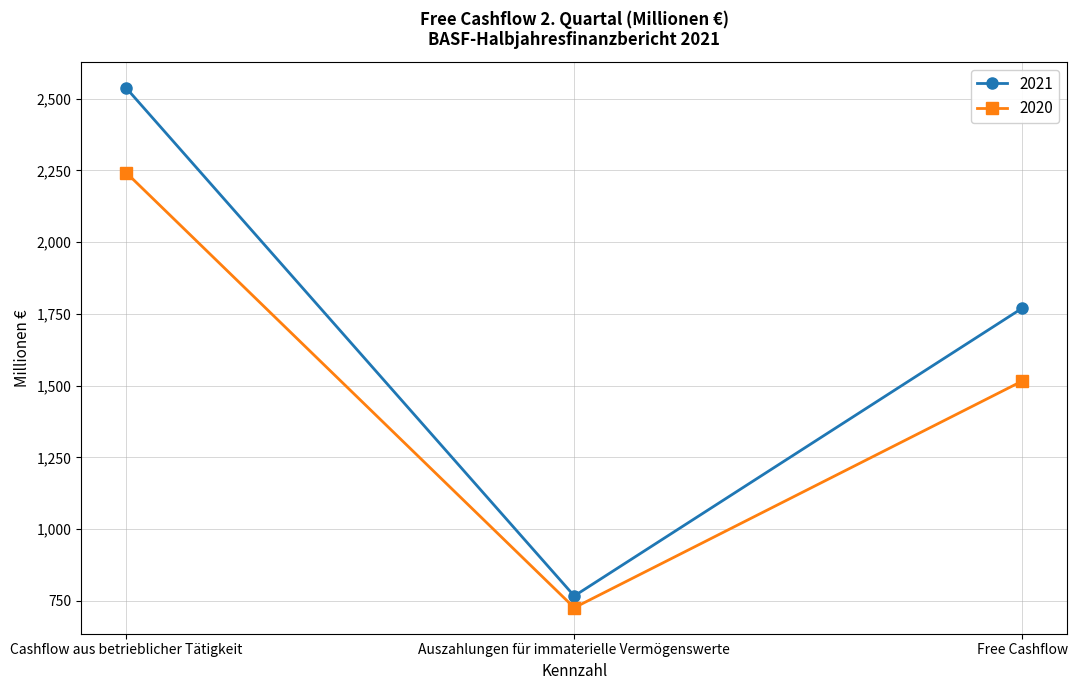

What is the label of the 1st point from the right?

Free Cashflow